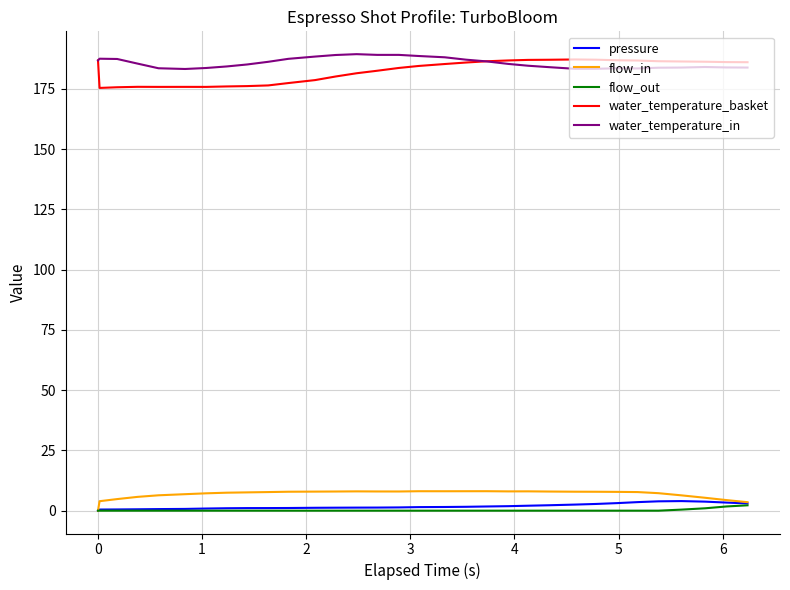

True or false: water_temperature_in and flow_in intersect in this chart.

False